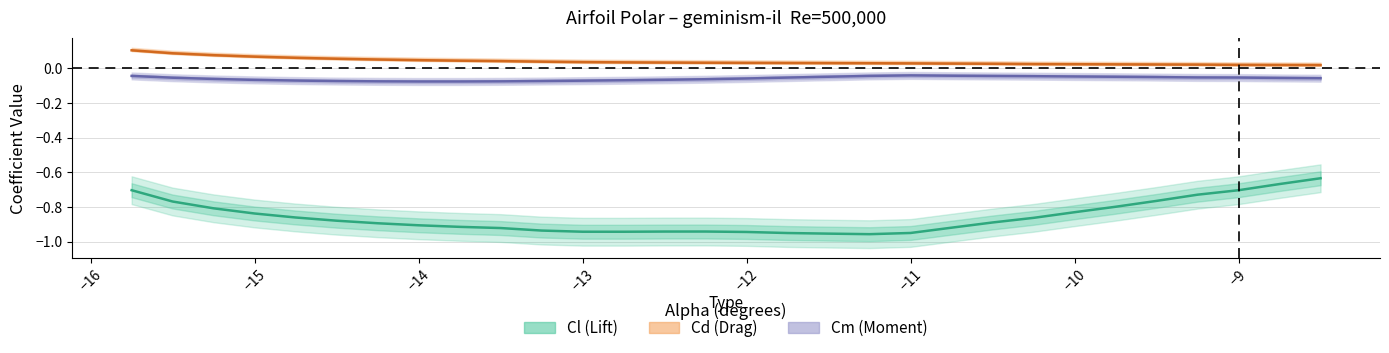

What are all the series names shown in the legend?

Cl, Cd, Cm